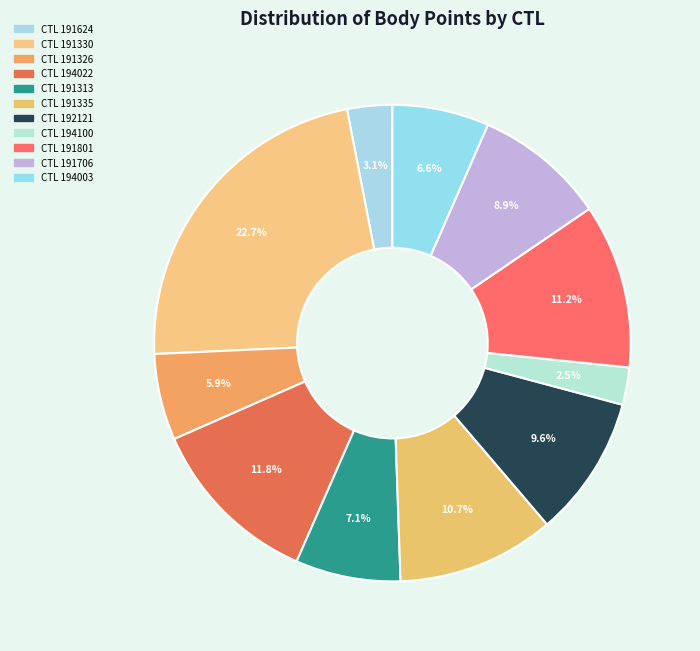

What is the smallest slice in the pie chart?

194100